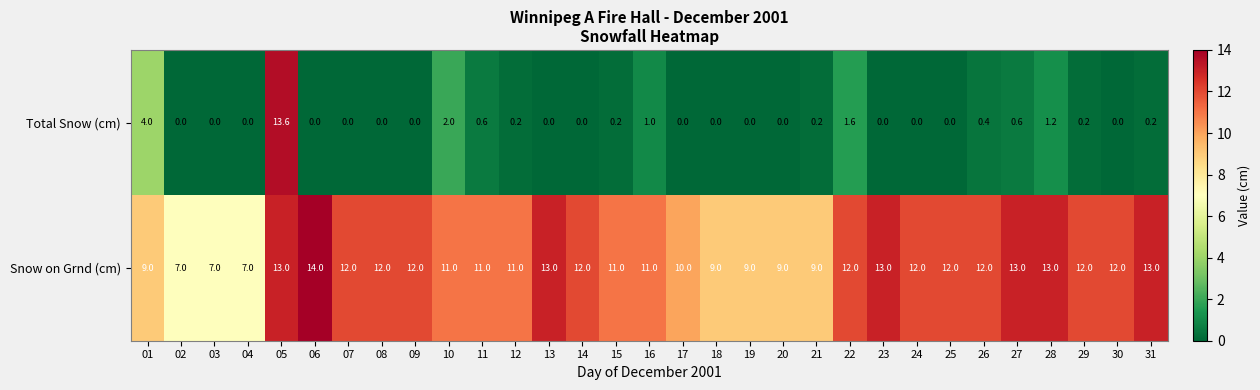

Which series has the largest total across all categories?

Snow on Grnd (cm)